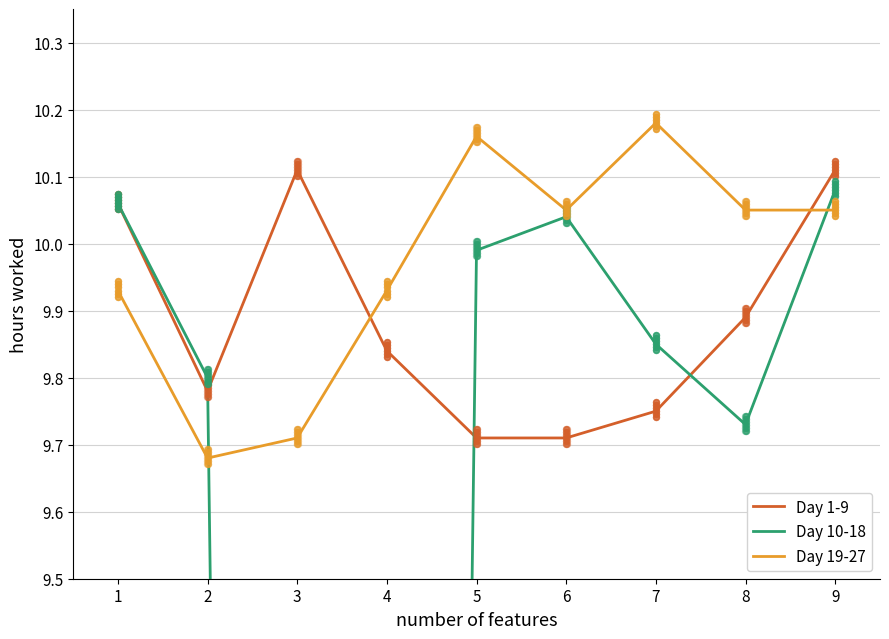

At how many categories does at least one series exceed 6?

9